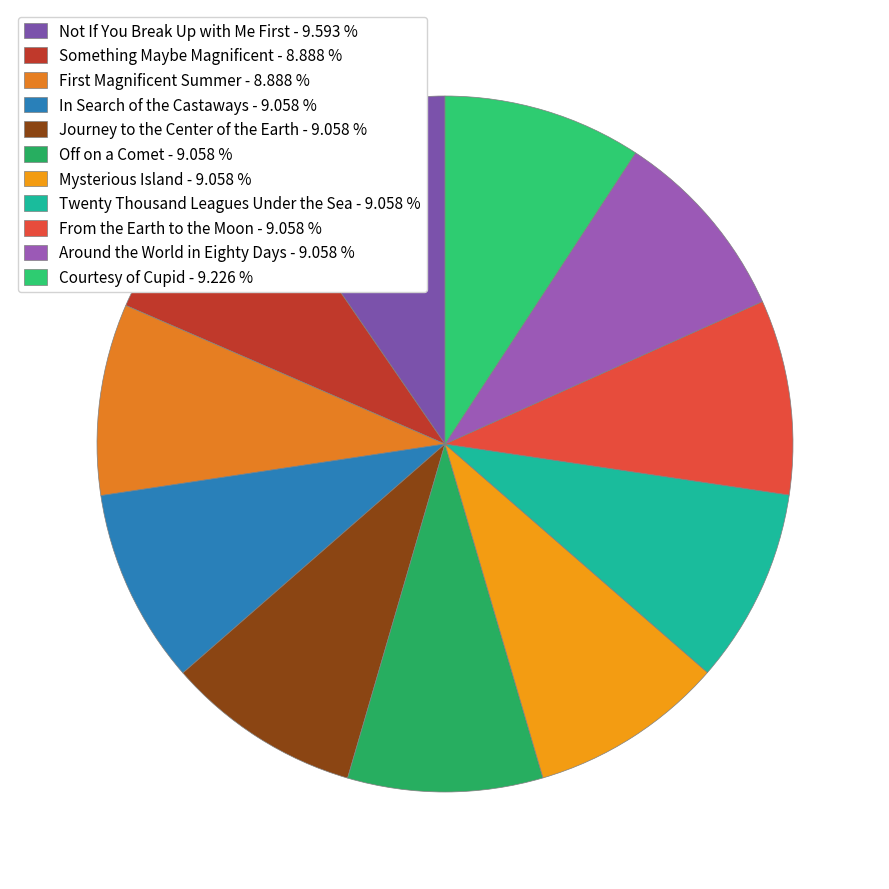

Count the number of slices in the pie.

11